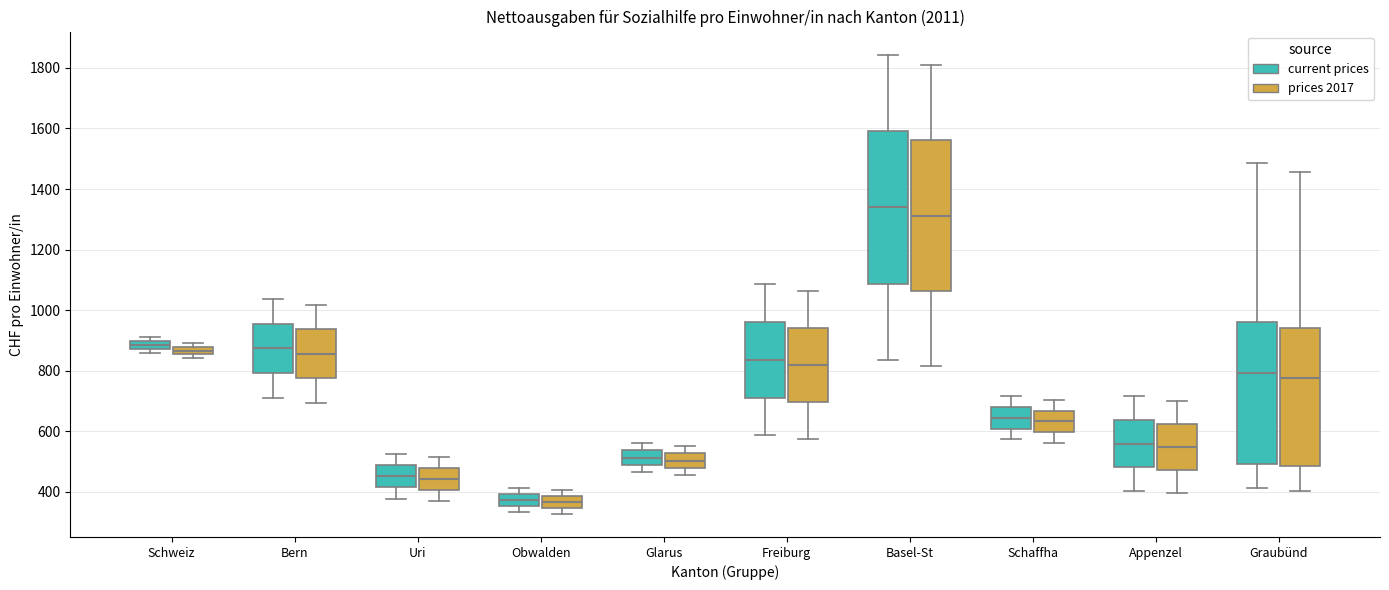

Where does the lower whisker of the box for Freiburg (prices 2017) end on the y-axis? The values are not printed on the chart, so give them approximately, as read against the axis.

580